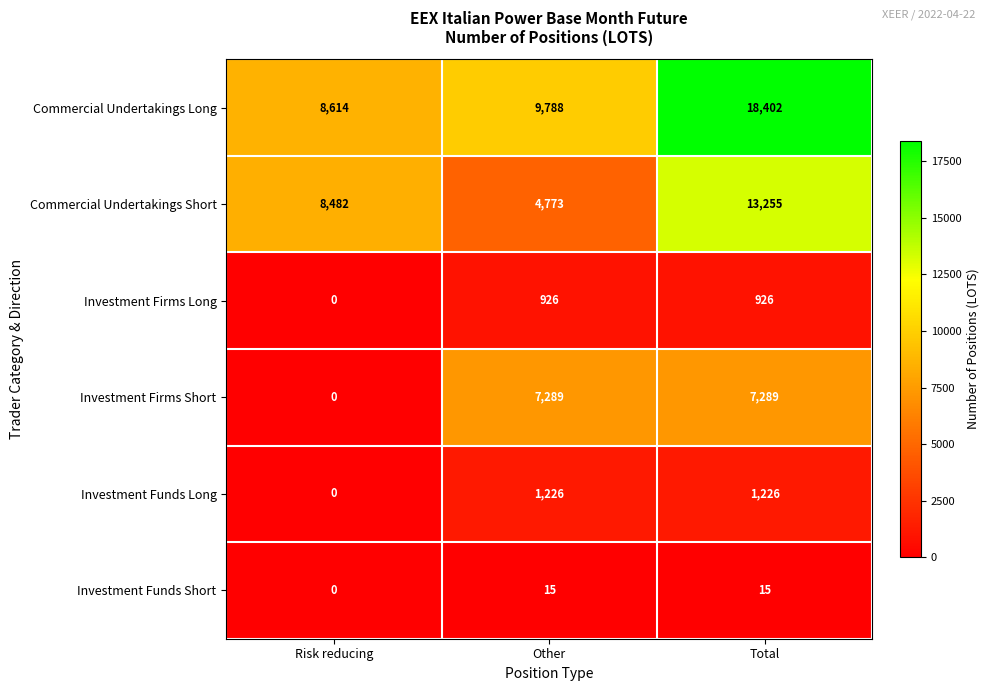

Reading left to right, what are all the values shown in this chart?

Commercial Undertakings Long: Risk reducing=8614	Other=9788	Total=18402
Commercial Undertakings Short: Risk reducing=8482	Other=4773	Total=13255
Investment Firms Long: Risk reducing=0	Other=926	Total=926
Investment Firms Short: Risk reducing=0	Other=7289	Total=7289
Investment Funds Long: Risk reducing=0	Other=1226	Total=1226
Investment Funds Short: Risk reducing=0	Other=15	Total=15